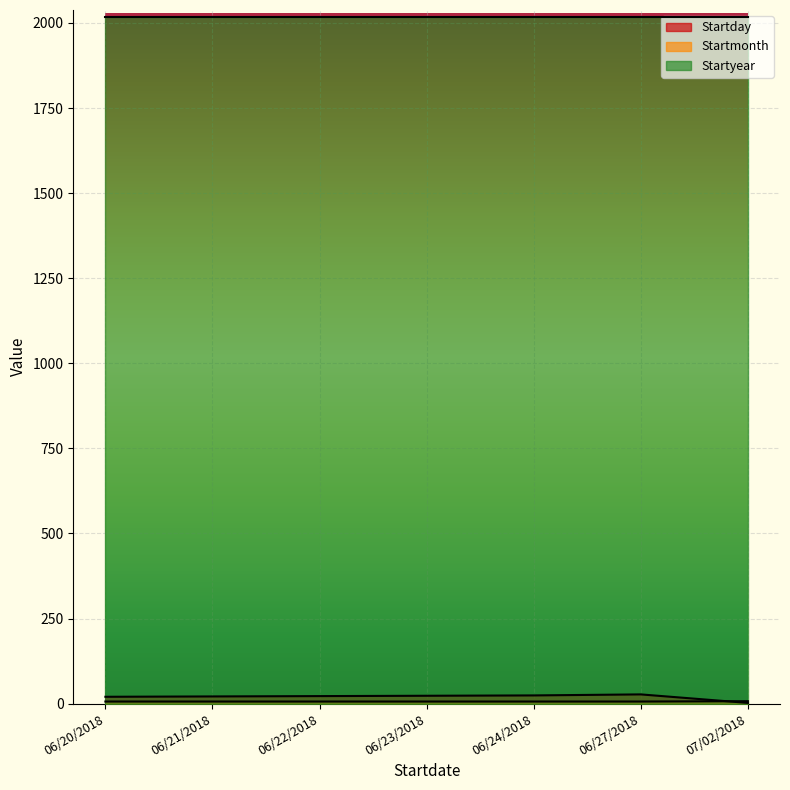

At which label is Startday closest to 14?

06/20/2018